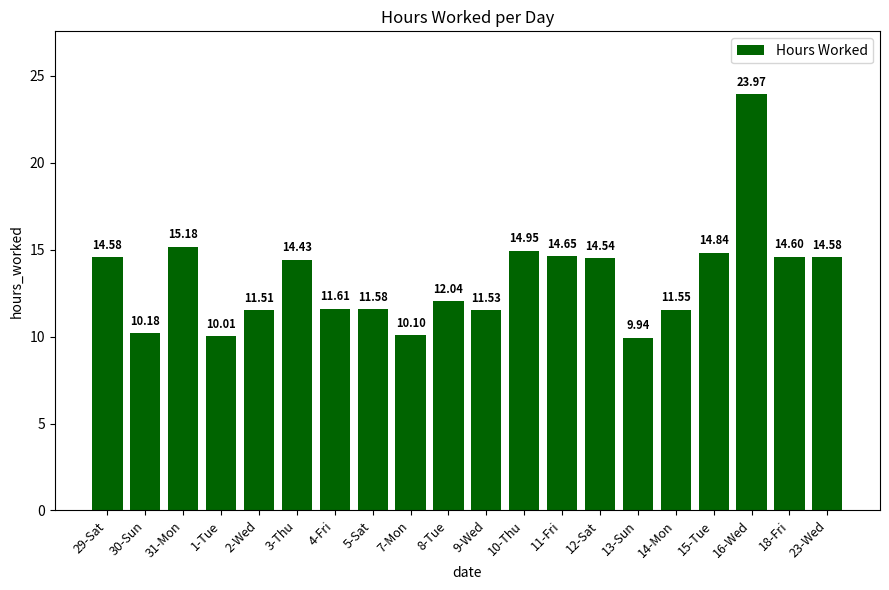

What is the average value?

13.3